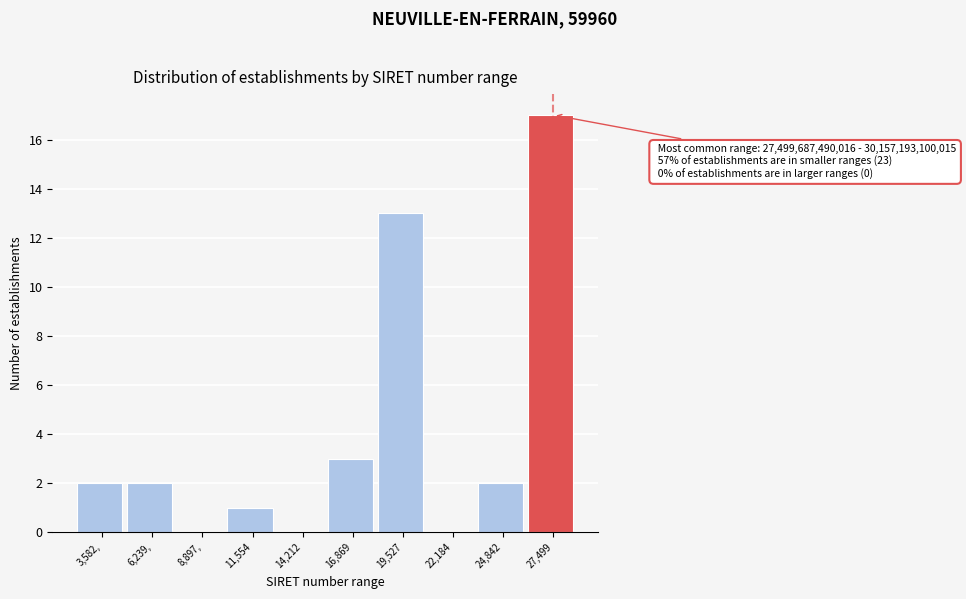

Reading right to left, extract all data points from this chart.

27,499=17	24,842=2	22,184=0	19,527=13	16,869=3	14,212=0	11,554=1	8,897,=0	6,239,=2	3,582,=2